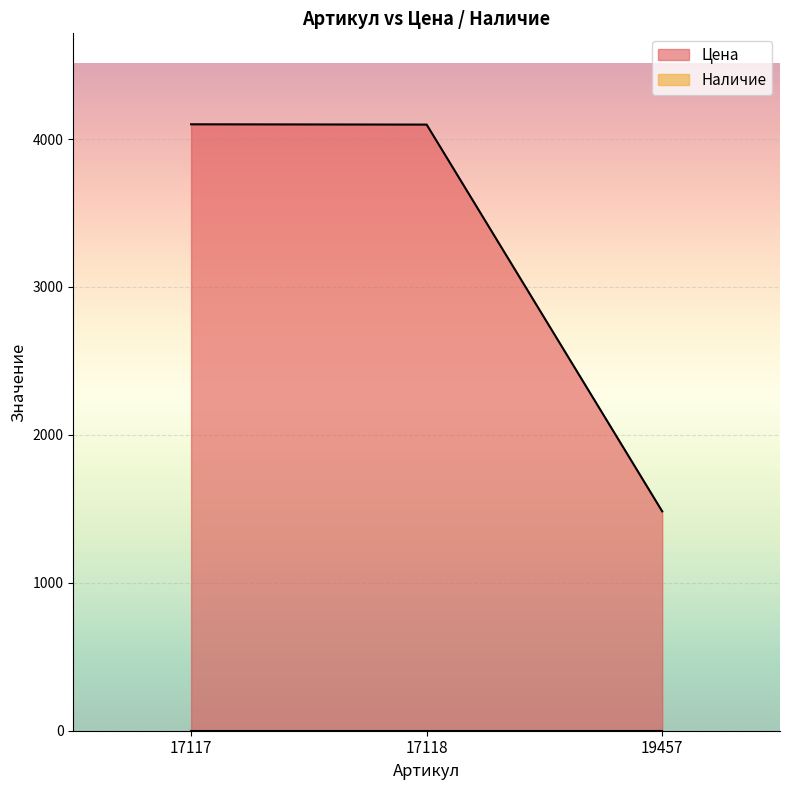

What value does the data have at 17118?

4098